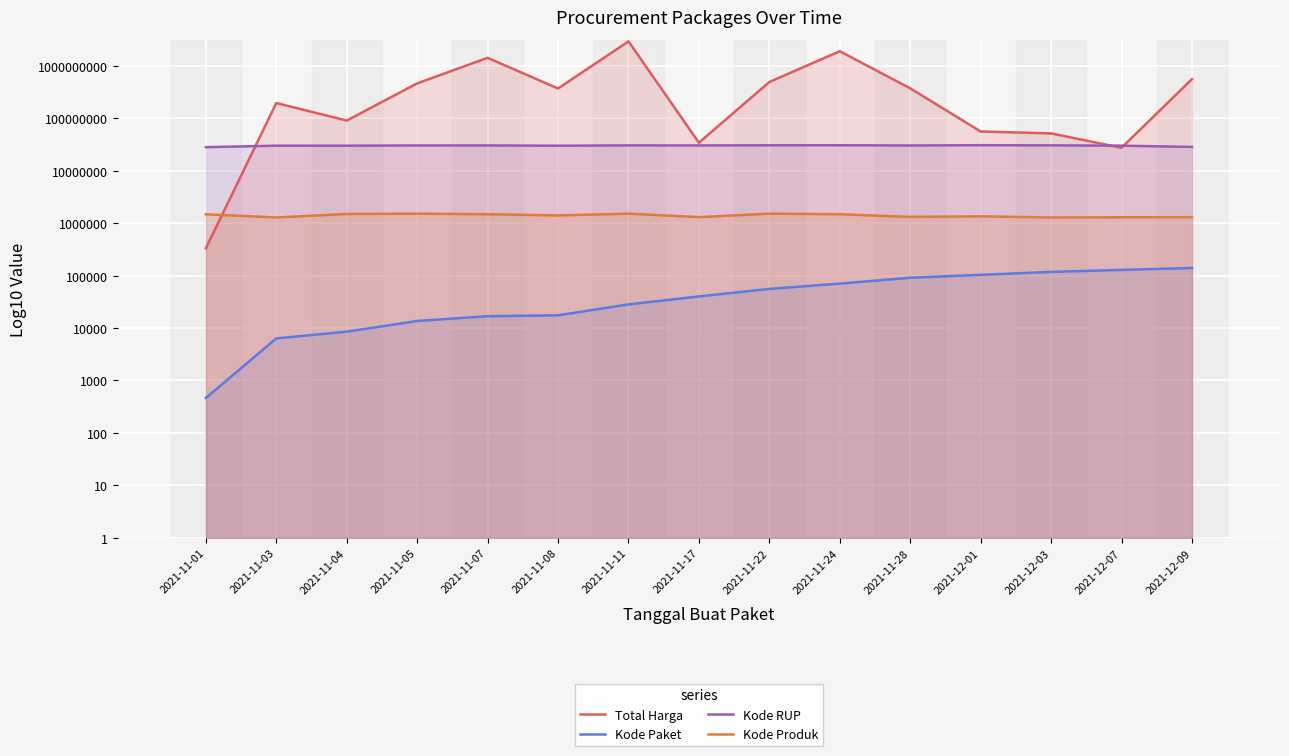

What is the label of the 9th point from the right?

2021-11-11